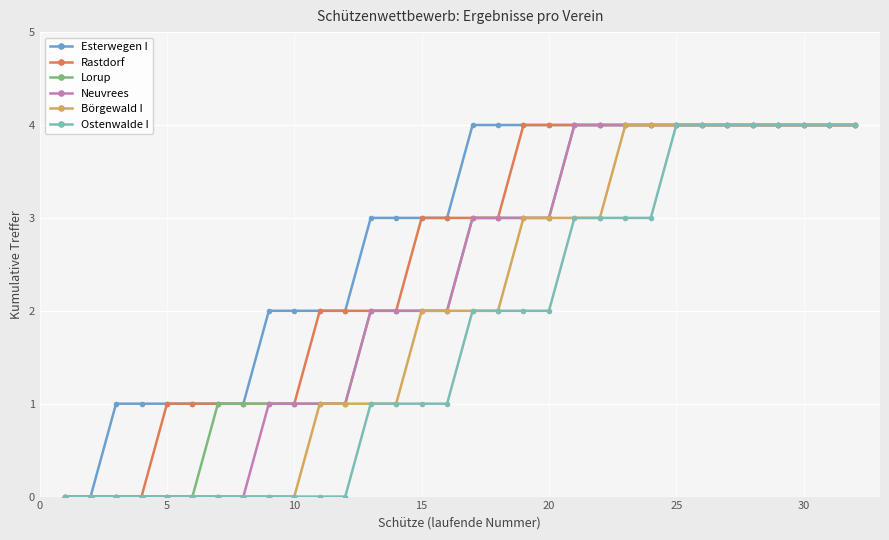

Which series has the largest total across all categories?

Esterwegen I